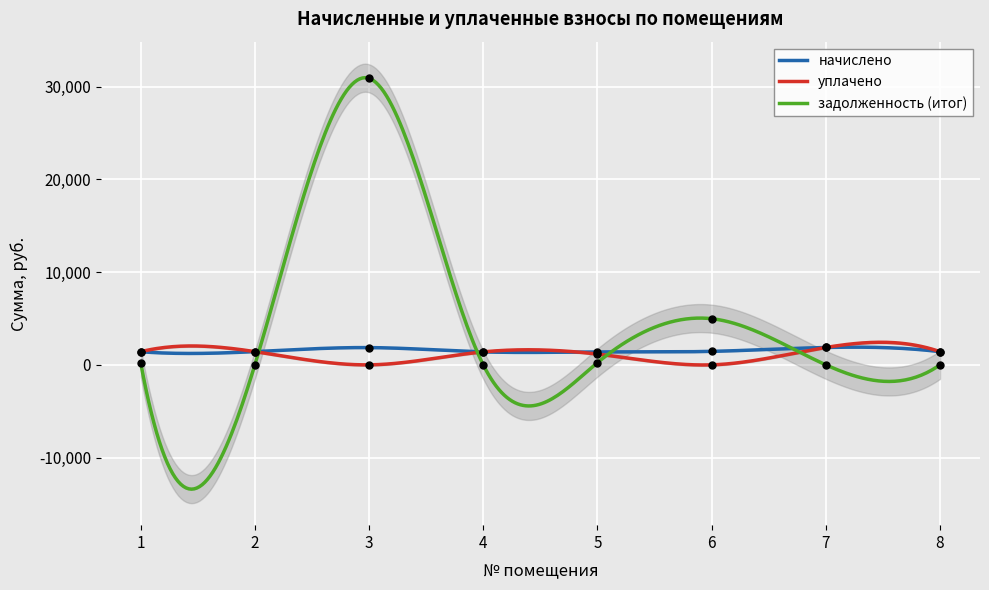

What is the minimum value for начислено?

1227.4